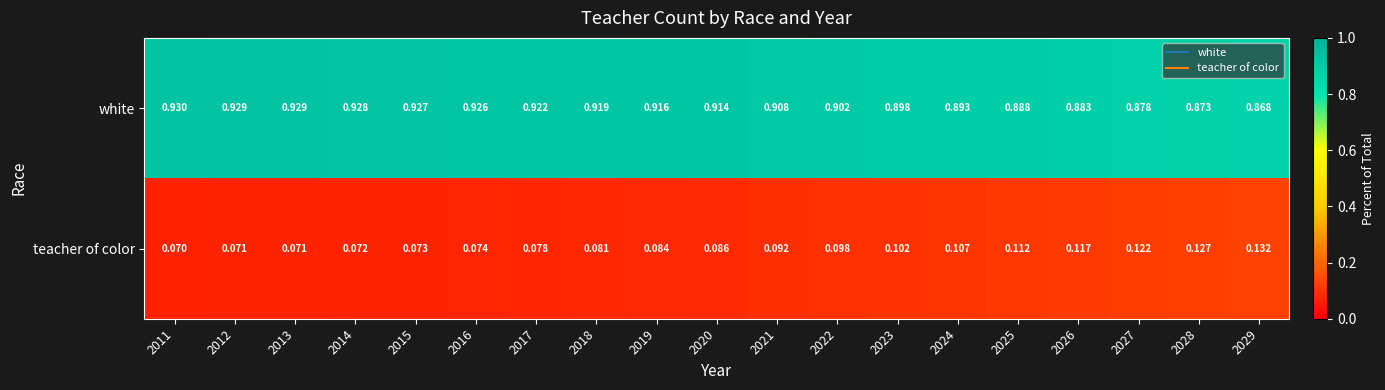

List the series in order of their peak value, lowest first.

teacher of color, white